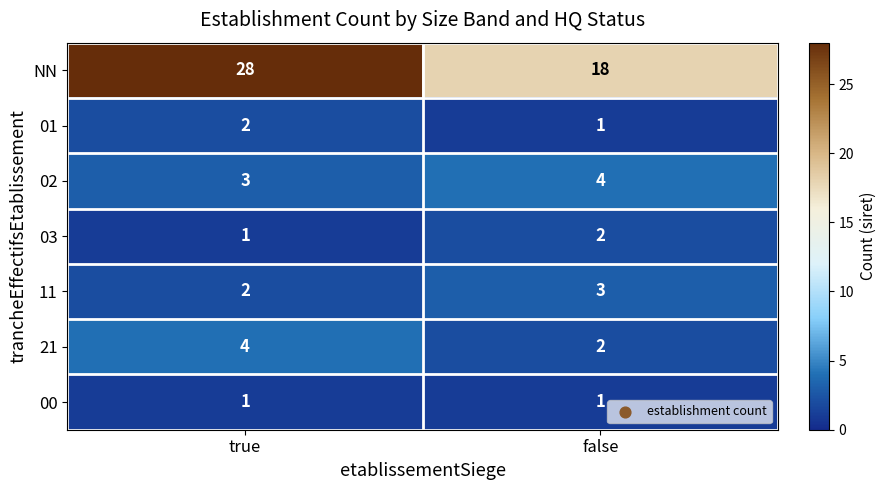

Count the number of categories in the chart.

2